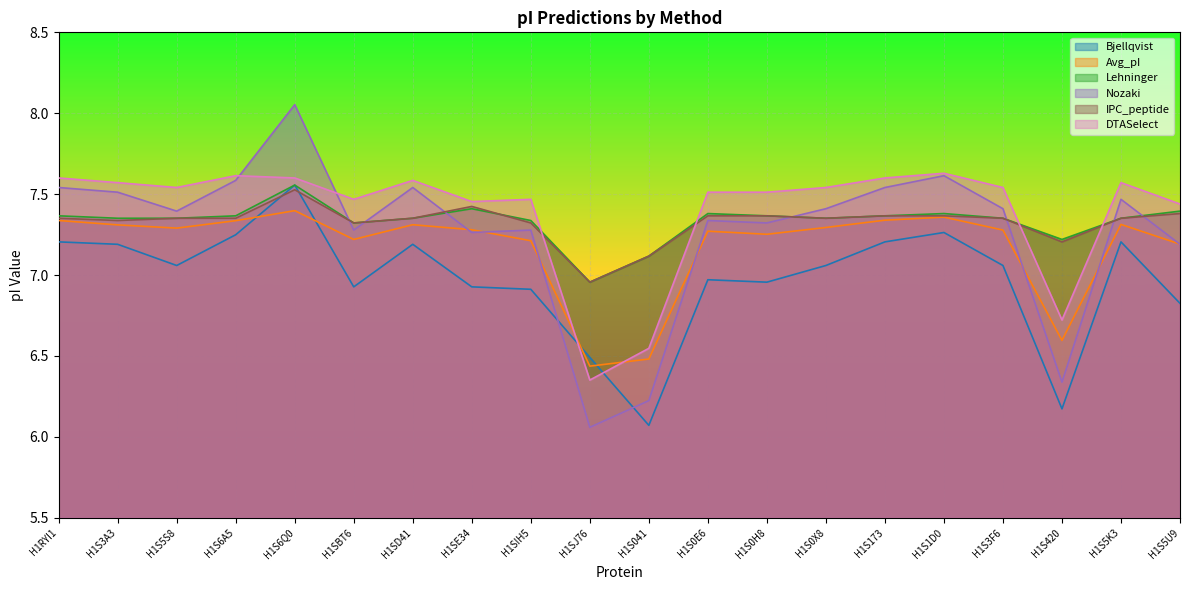

What is the label of the 8th point from the right?

H1S0H8